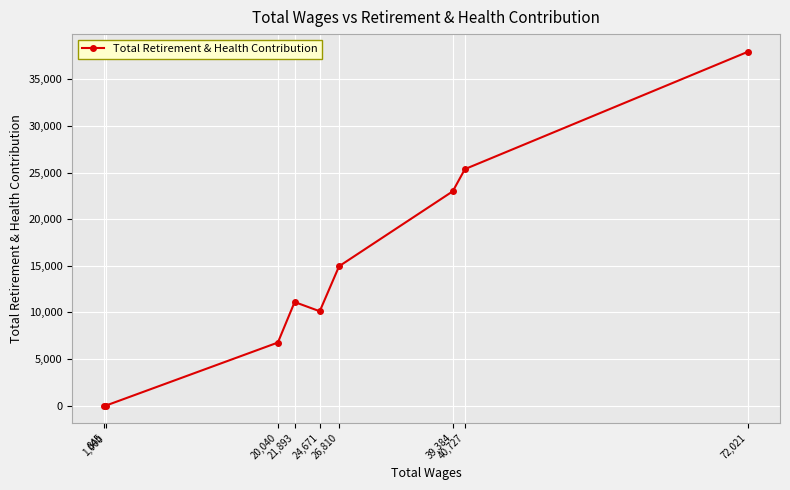

Is this an area chart (filled region under the line)?

No